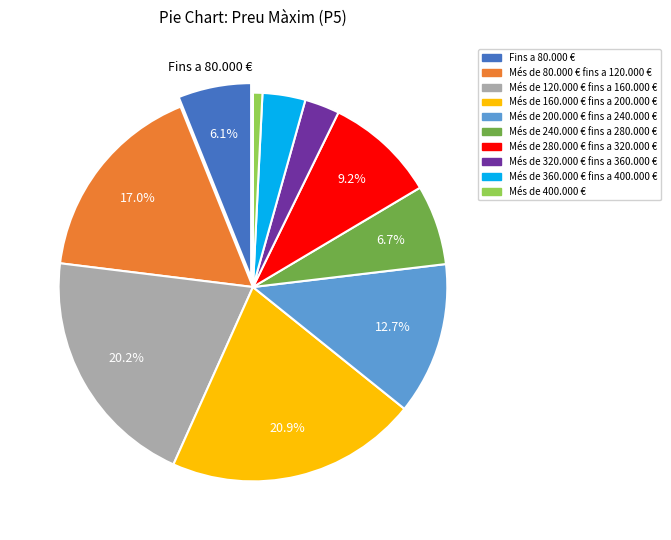

How many slices are in this pie chart?

10